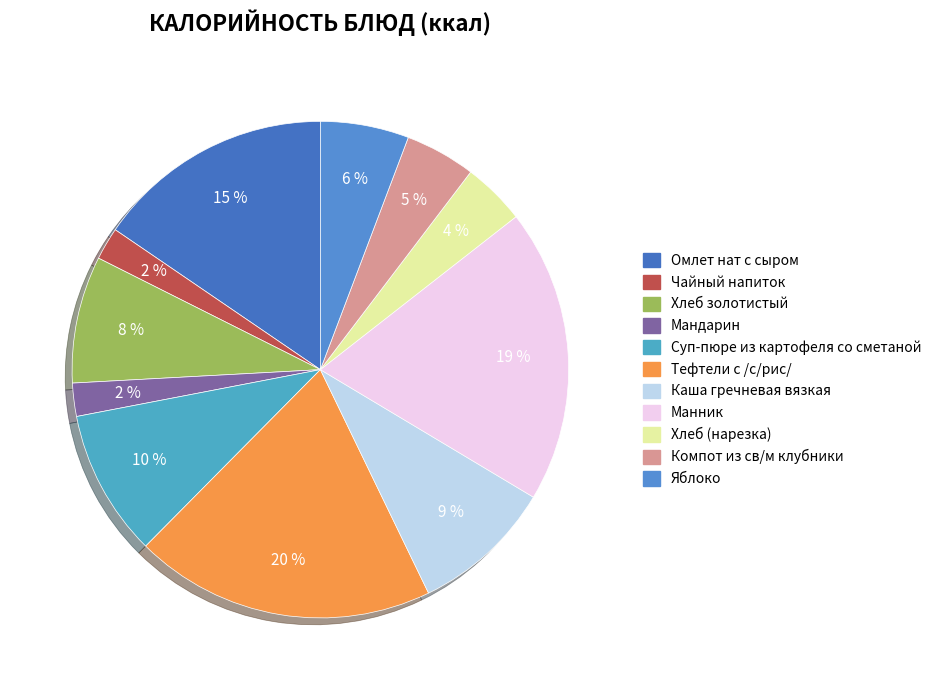

Do Тефтели с /с/рис/ and Чайный напиток together represent more than half of the pie?

No